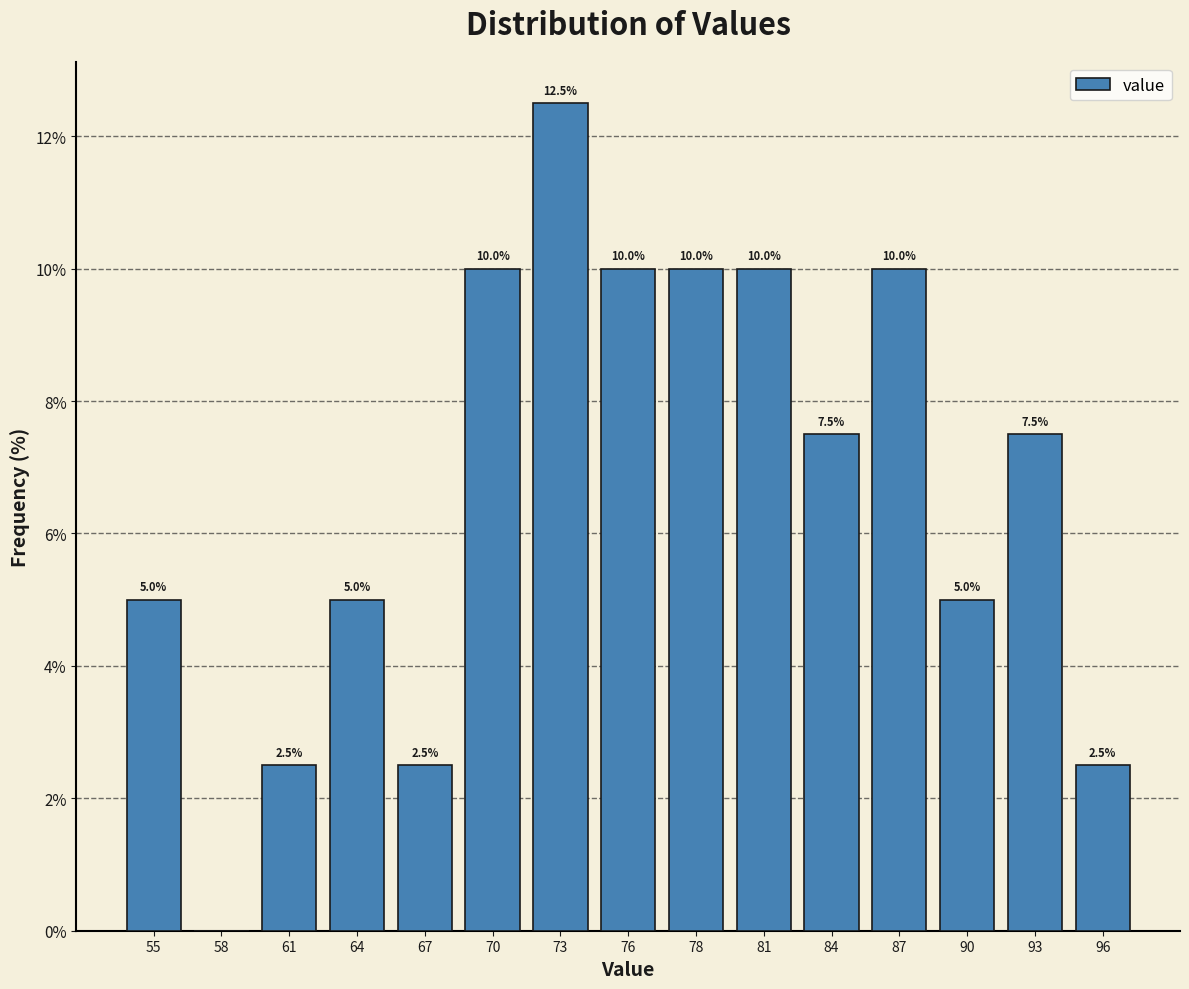

Reading right to left, list all the values displayed in this chart.

96=2.5	93=7.5	90=5.0	87=10.0	84=7.5	81=10.0	78=10.0	76=10.0	73=12.5	70=10.0	67=2.5	64=5.0	61=2.5	58=0.0	55=5.0